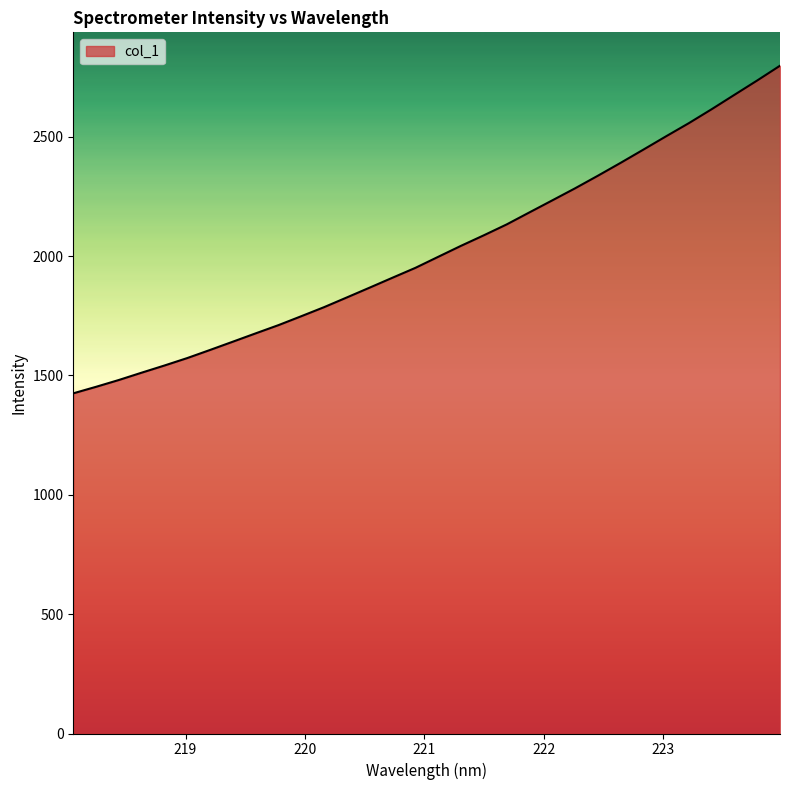

What is the smallest value displayed?

1425.0